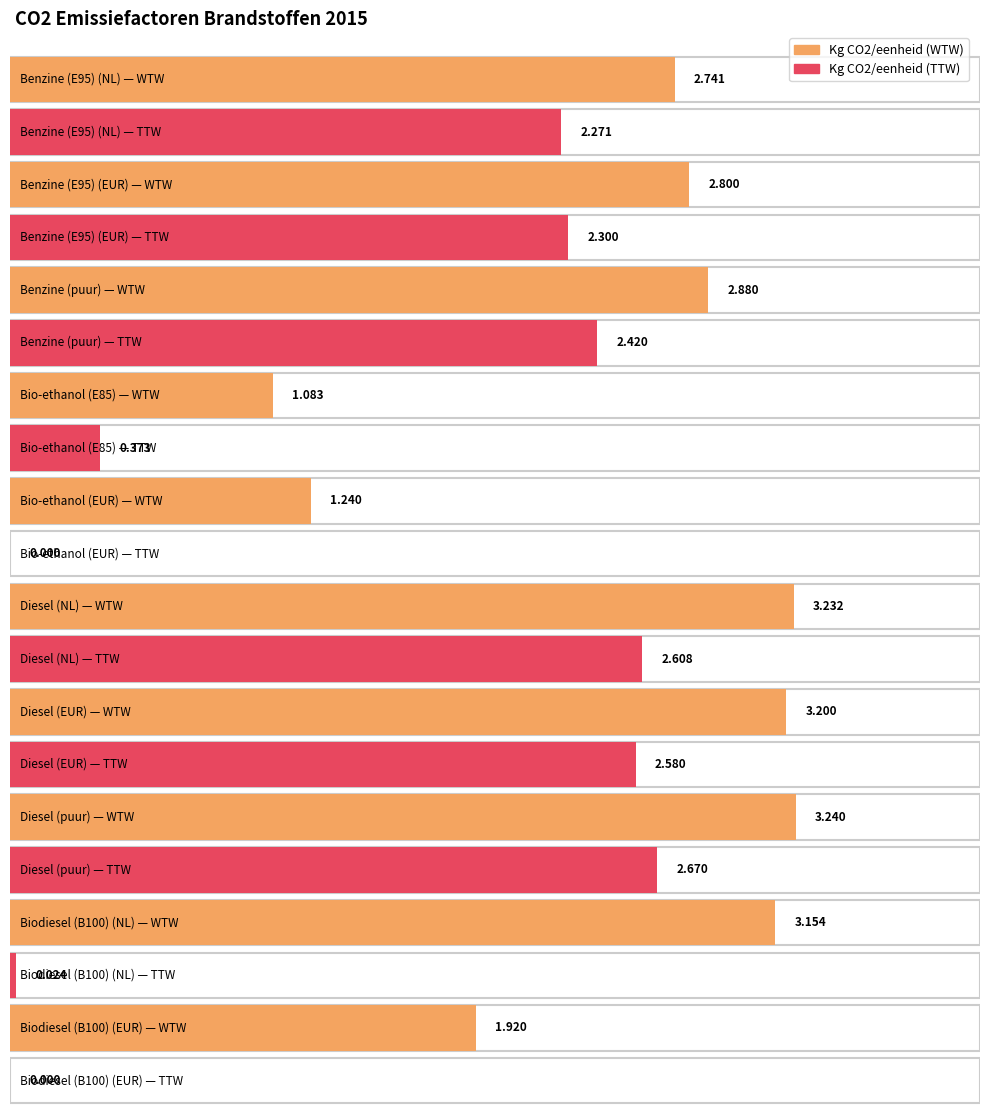

What position from the left is Diesel (puur)?

8